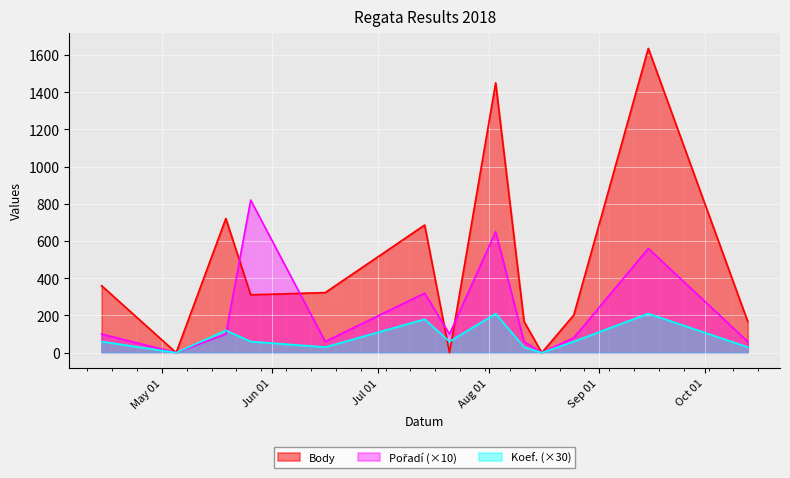

What is the label of the 3rd point from the right?

2018-08-25